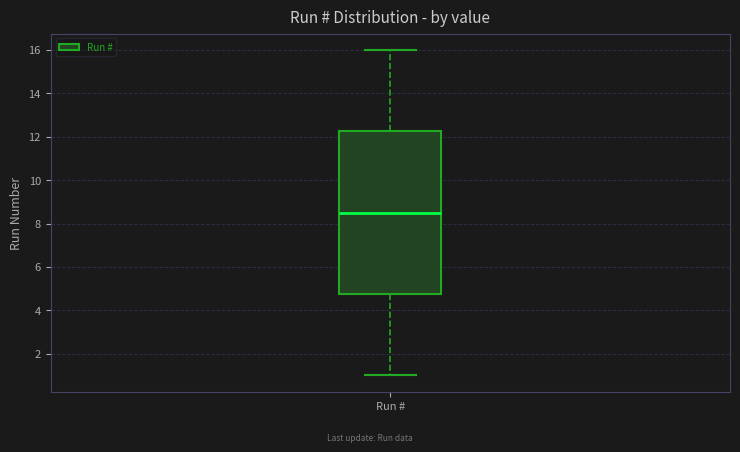

Read this box plot against the y-axis: the position of the median line, the range covered by the box, and the ends of both whiskers. The values are not printed on the chart, so give them approximately, as read against the axis.

median 8.6, box 4.8 to 12.2, whiskers 1.0 to 16.0